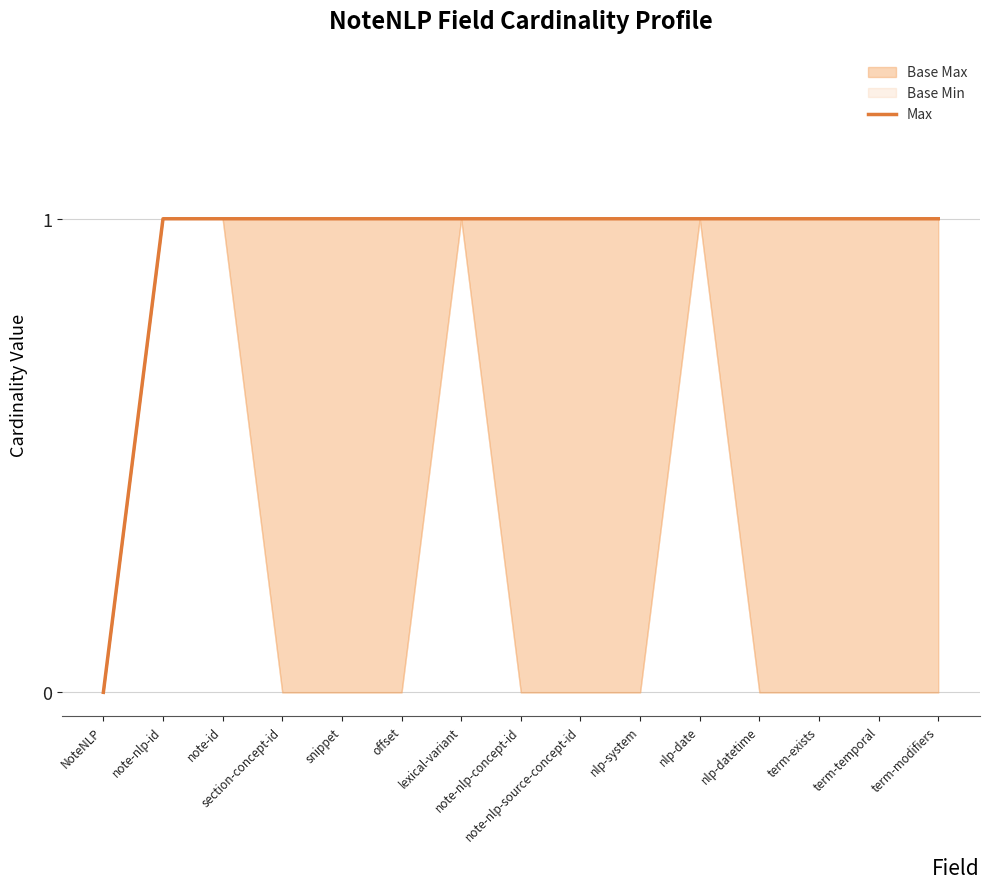

How many categories are shown in the chart?

15